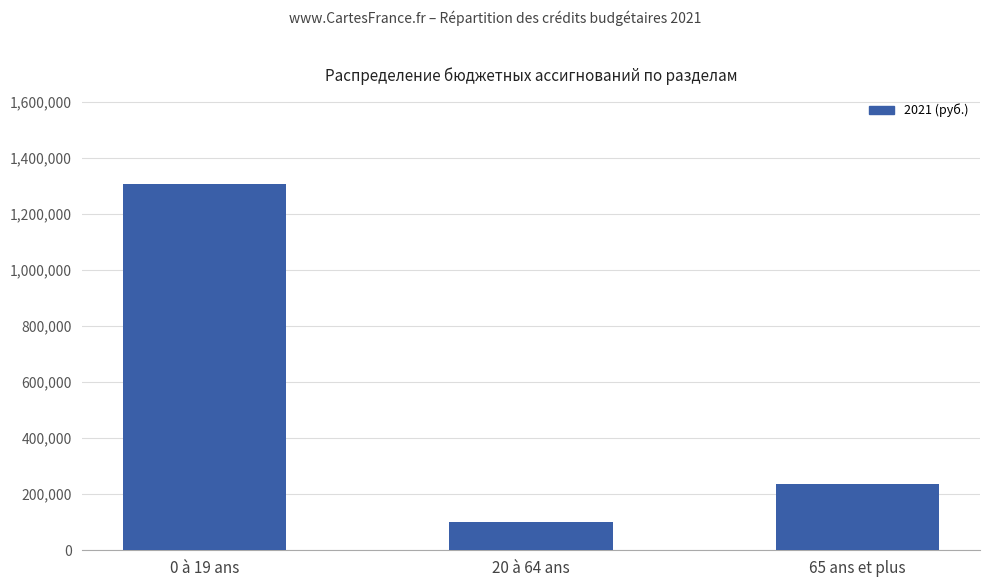

What is the label of the 1st bar from the right?

65 ans et plus